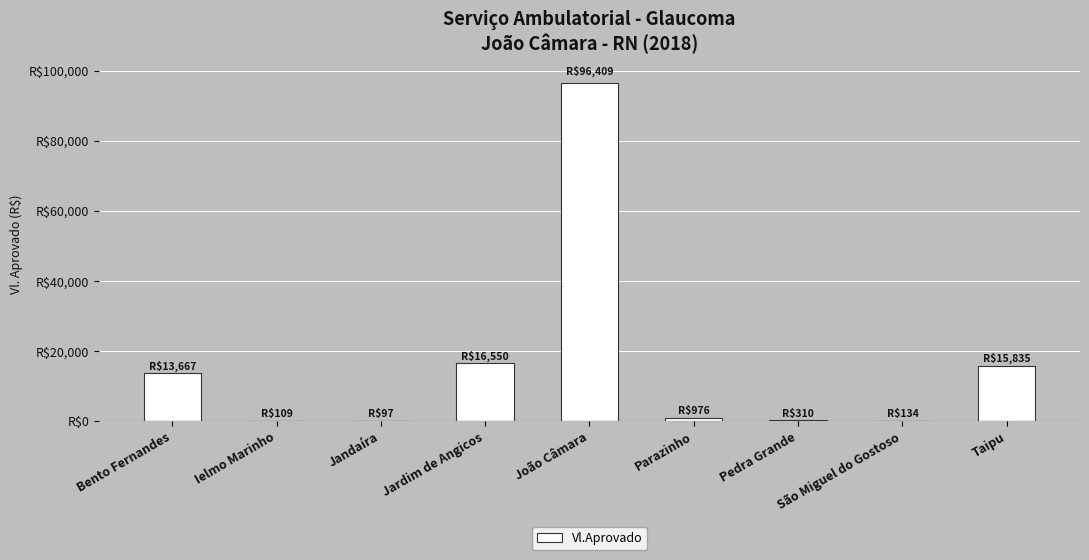

Are the bars horizontal?

No